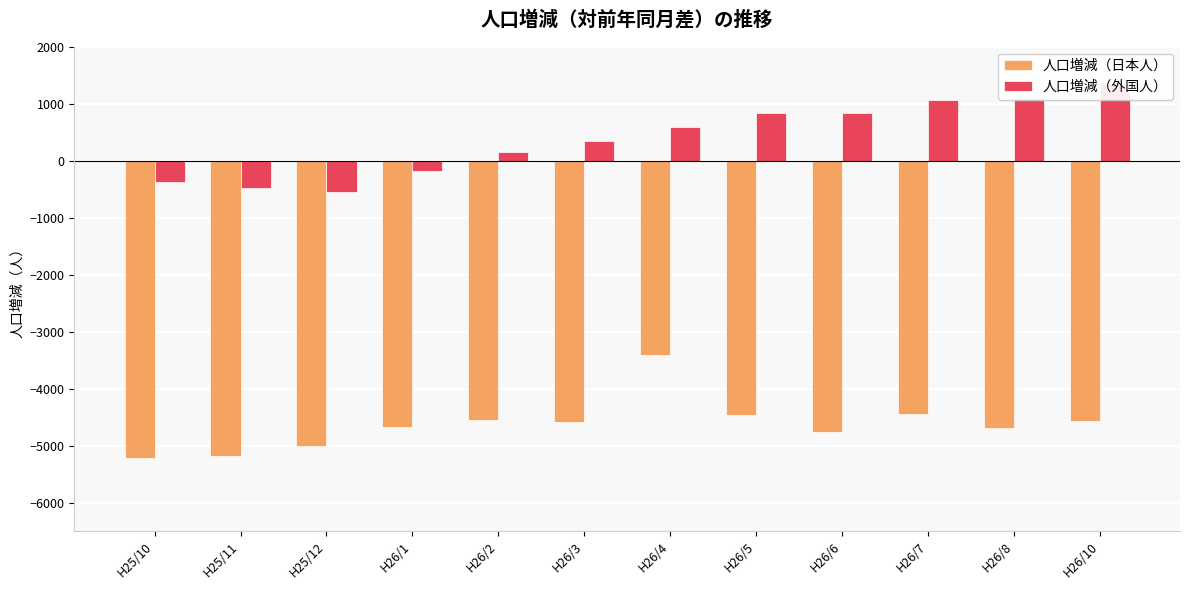

The 人口増減（日本人） series shows -4670 at H26/1. True or false?

True